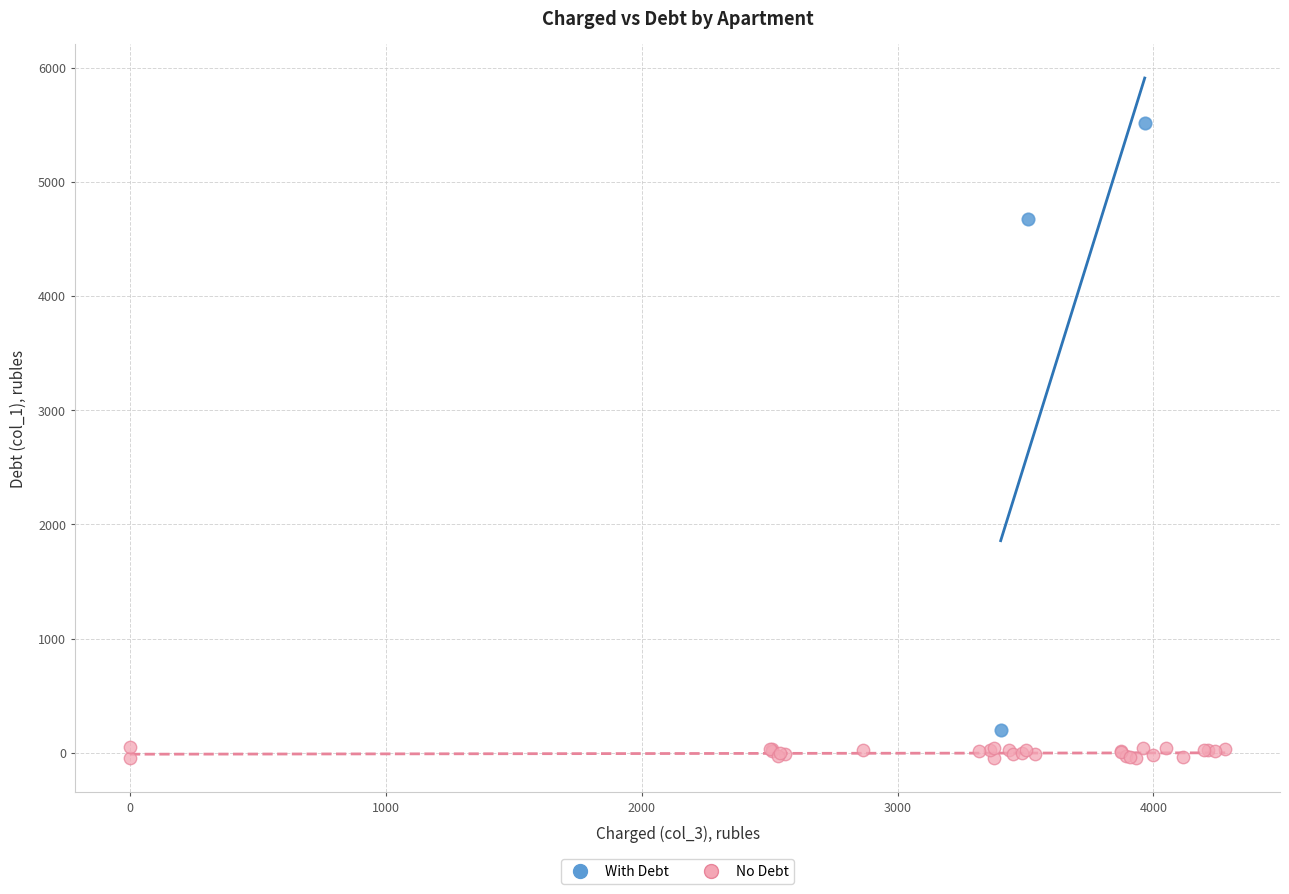

Which series contains the highest Y value?

With Debt